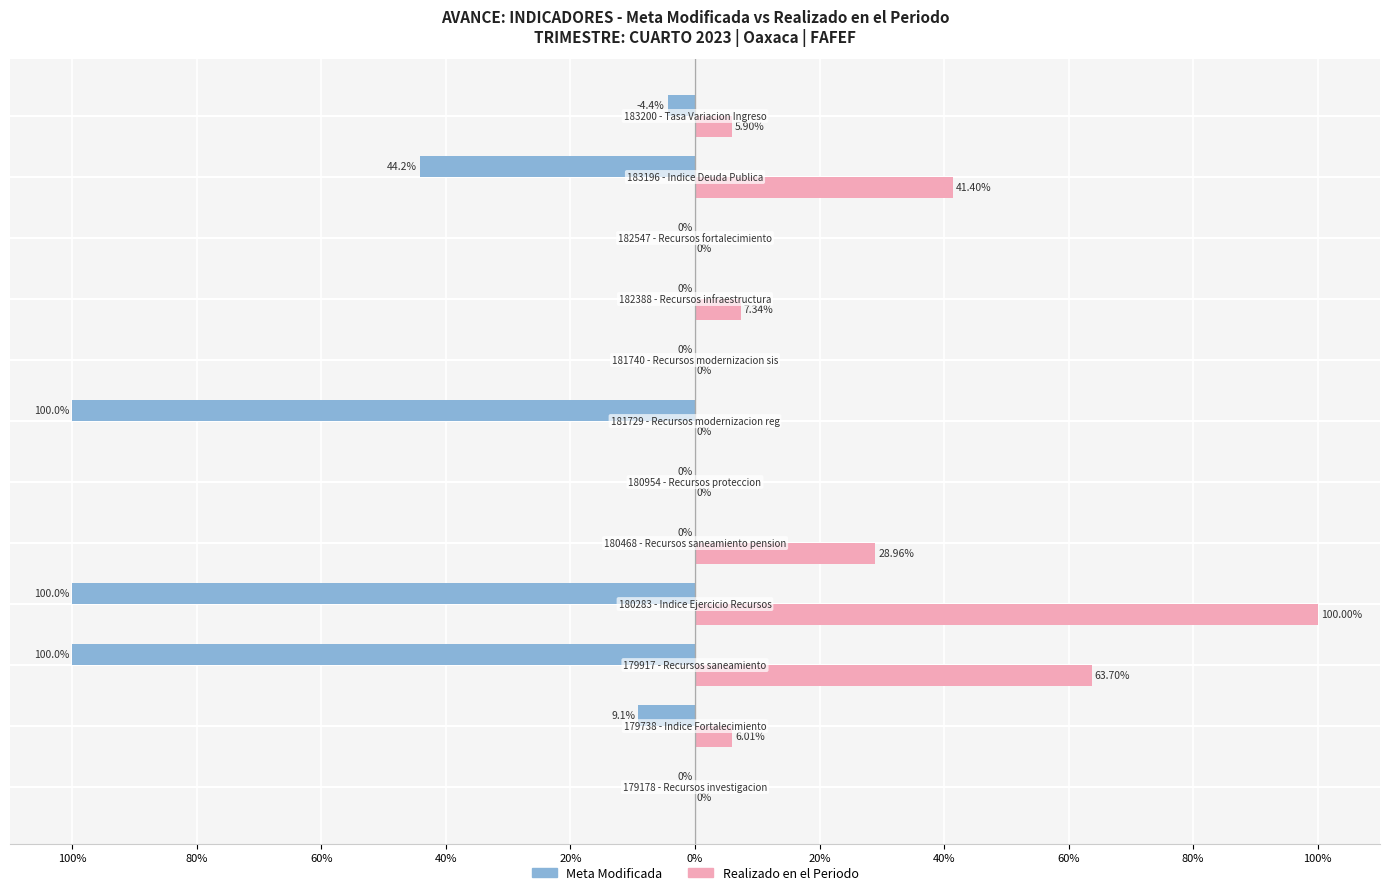

Rank the series by their maximum value, from lowest to highest.

Meta Modificada, Realizado en el Periodo